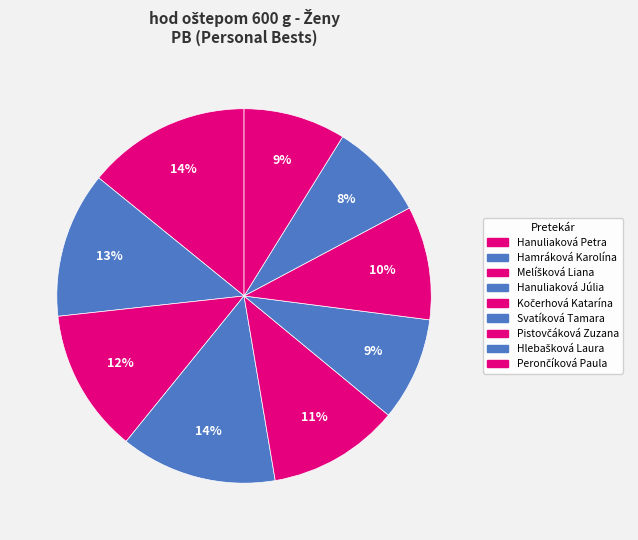

To the nearest percent, what is the average slice percentage?

11%